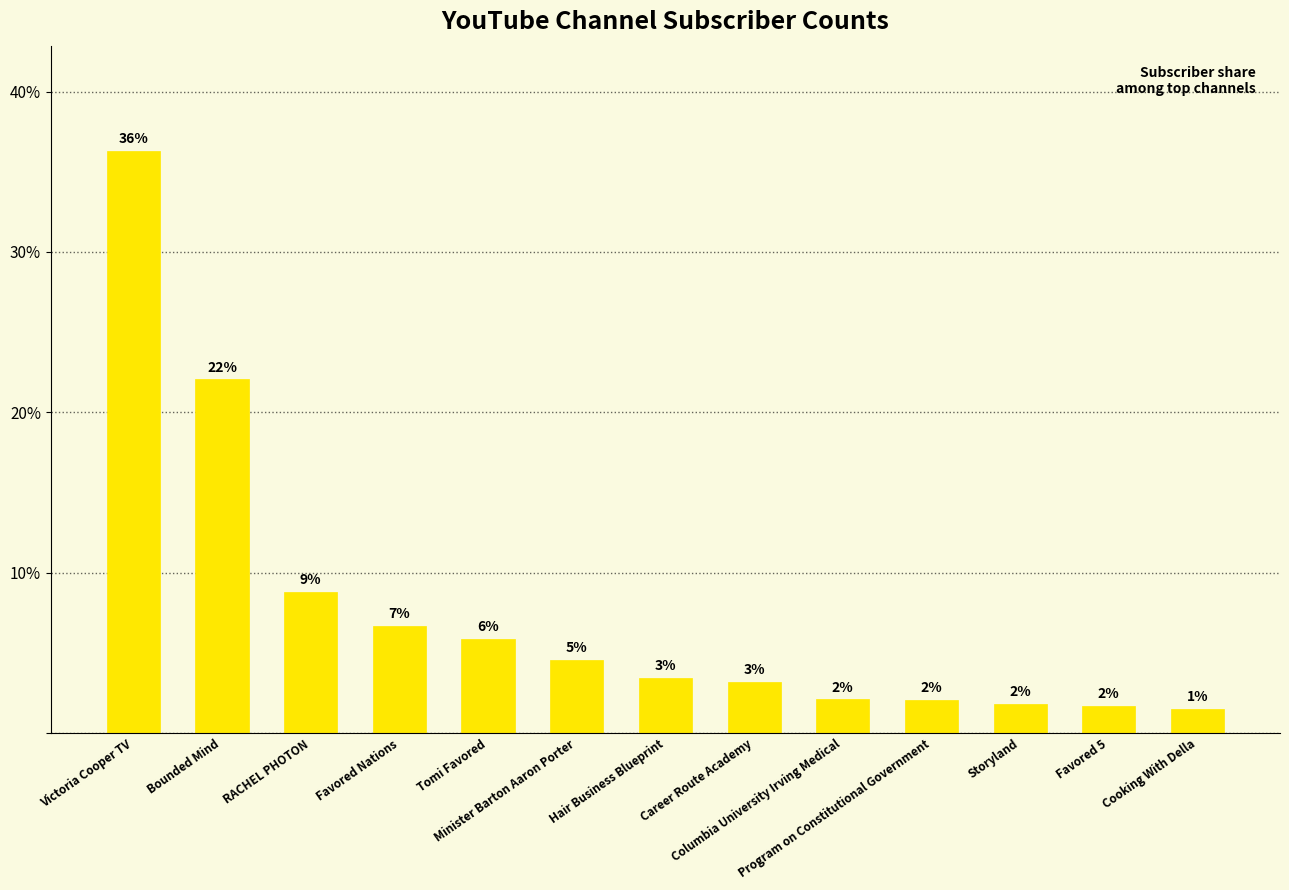

Reading left to right, transcribe all the data shown in this chart.

36.3	22.1	8.8	6.7	5.9	4.6	3.5	3.2	2.1	2.0	1.8	1.7	1.5